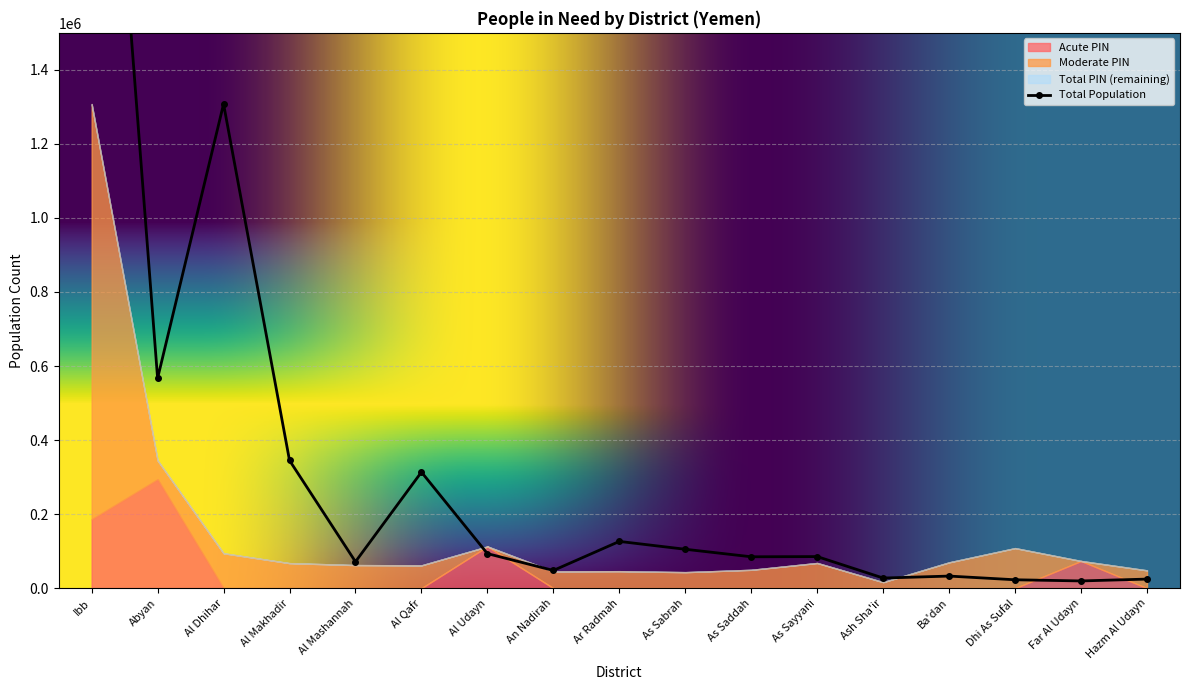

What is the label of the 2nd point from the left?

Abyan